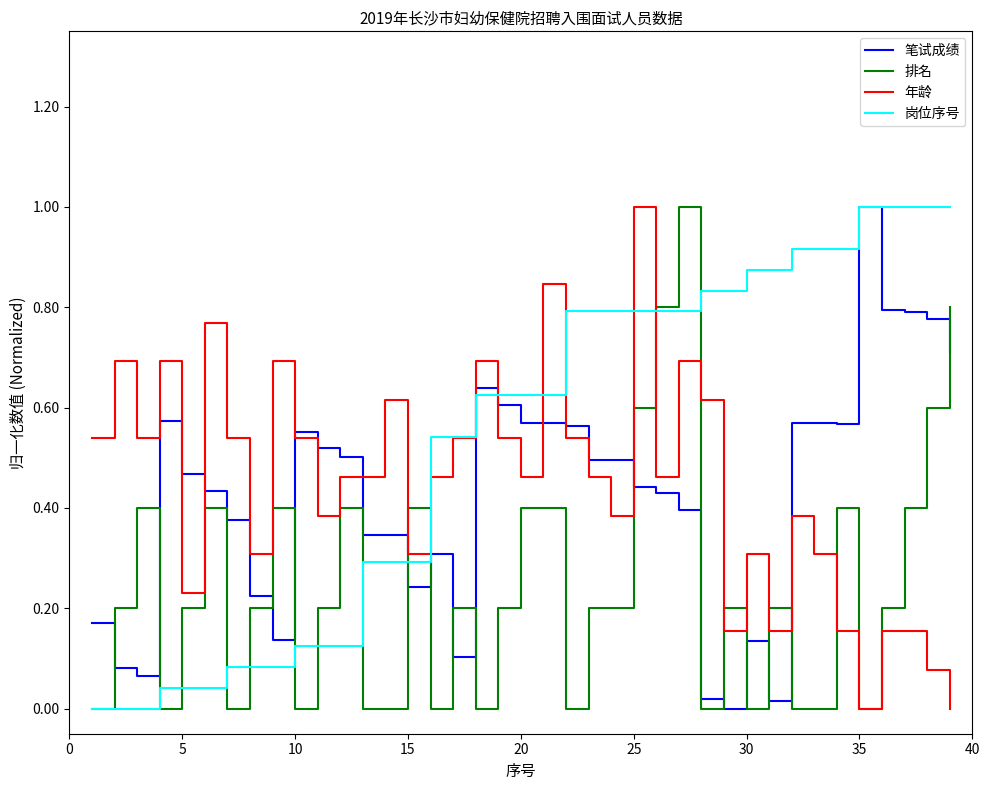

Which series has the largest total across all categories?

岗位序号